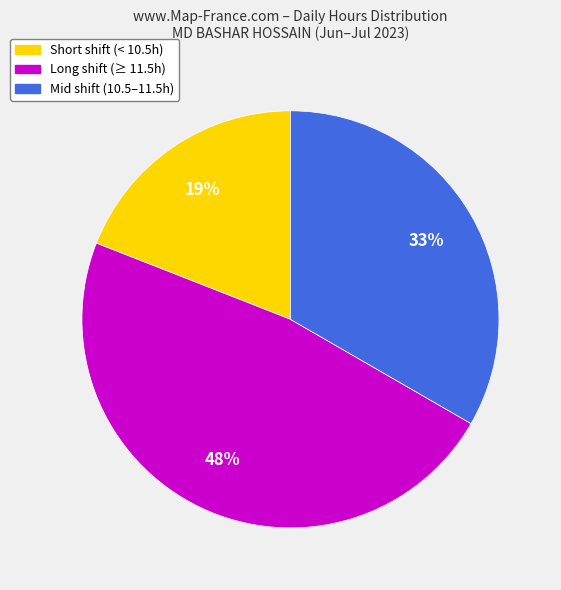

Does any single category account for the majority?

No